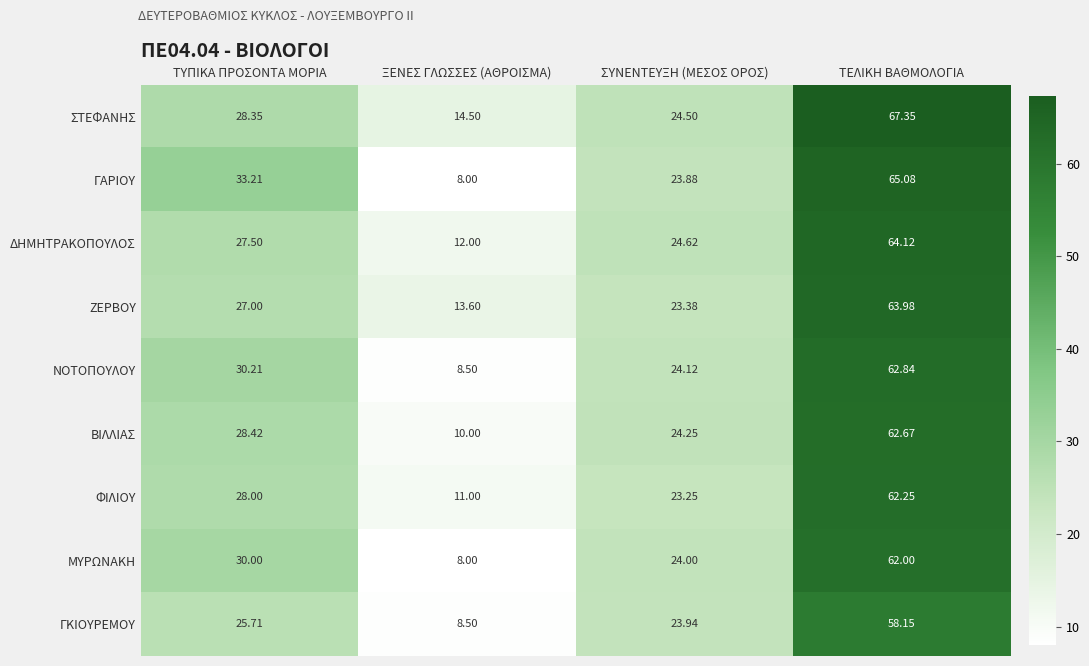

Between ΣΥΝΕΝΤΕΥΞΗ (ΜΕΣΟΣ ΟΡΟΣ) and ΤΕΛΙΚΗ ΒΑΘΜΟΛΟΓΙΑ, which series saw the biggest shift?

ΣΤΕΦΑΝΗΣ